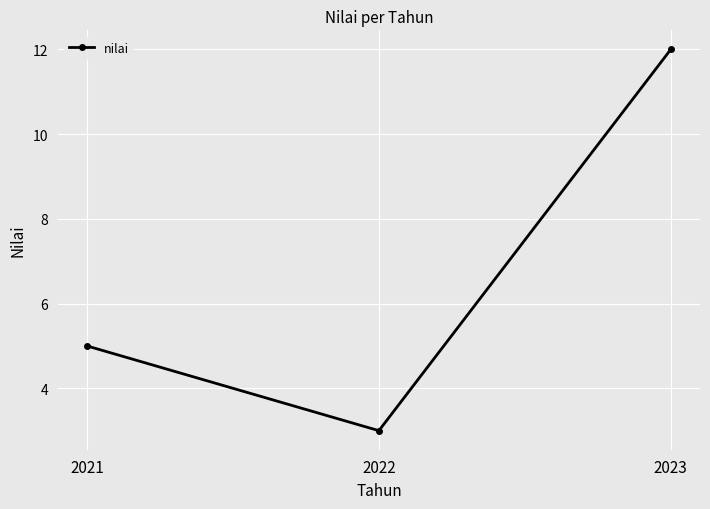

What value does the data have at 2023?

12